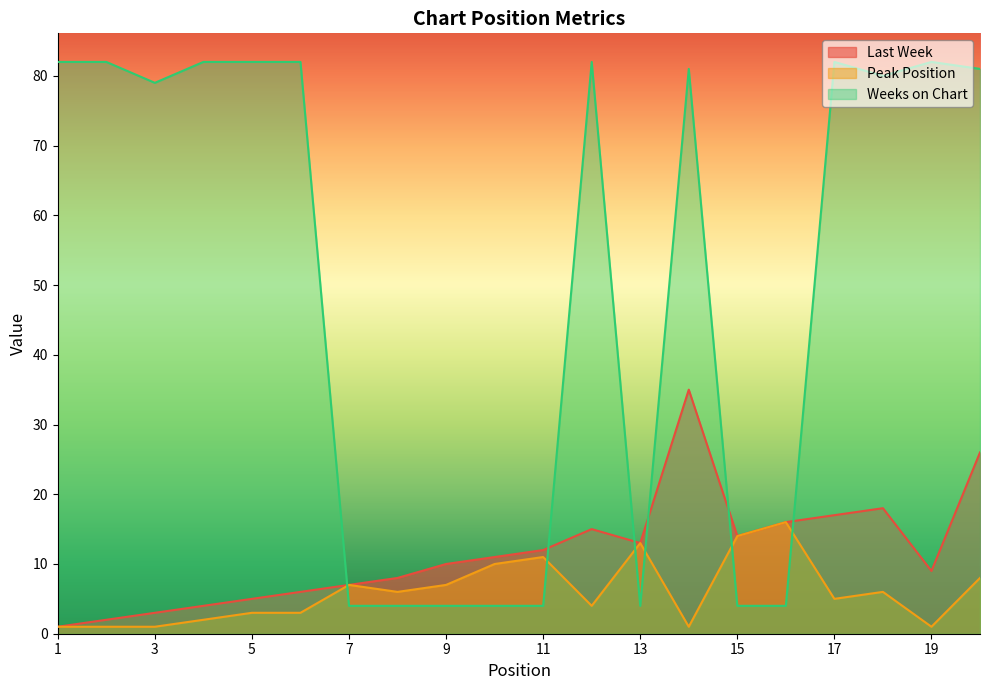

Which series changed the most between 2 and 7?

Weeks on Chart